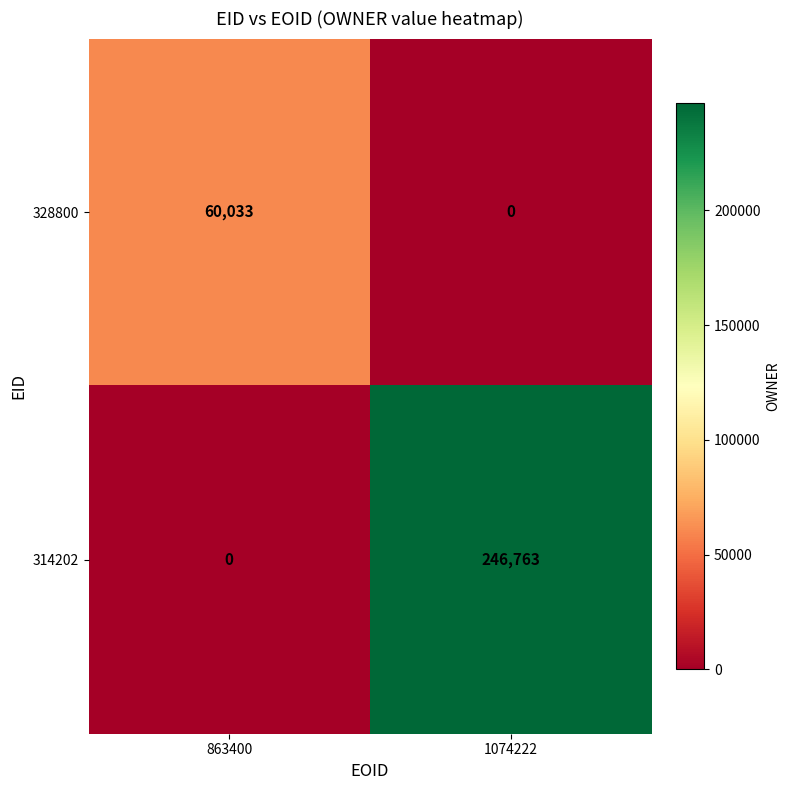

Which series has the widest spread of values?

314202